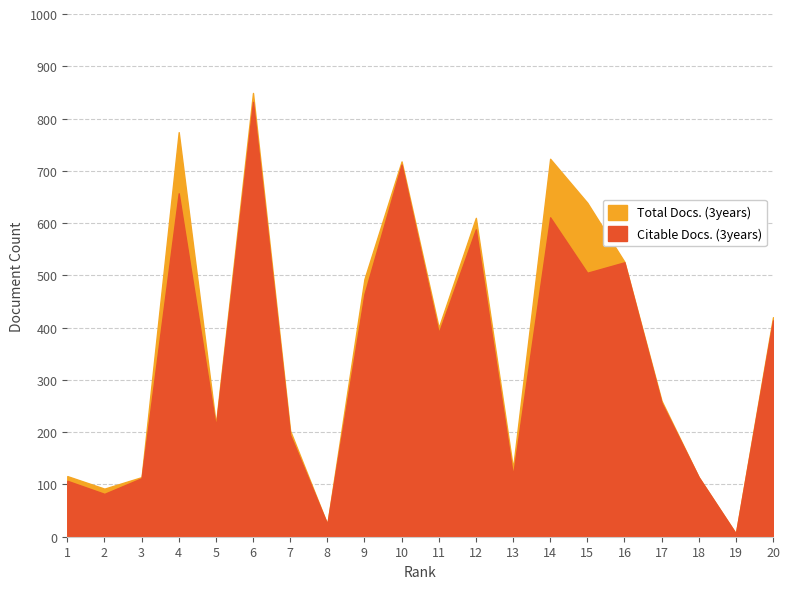

What is the maximum value shown in the chart?

849